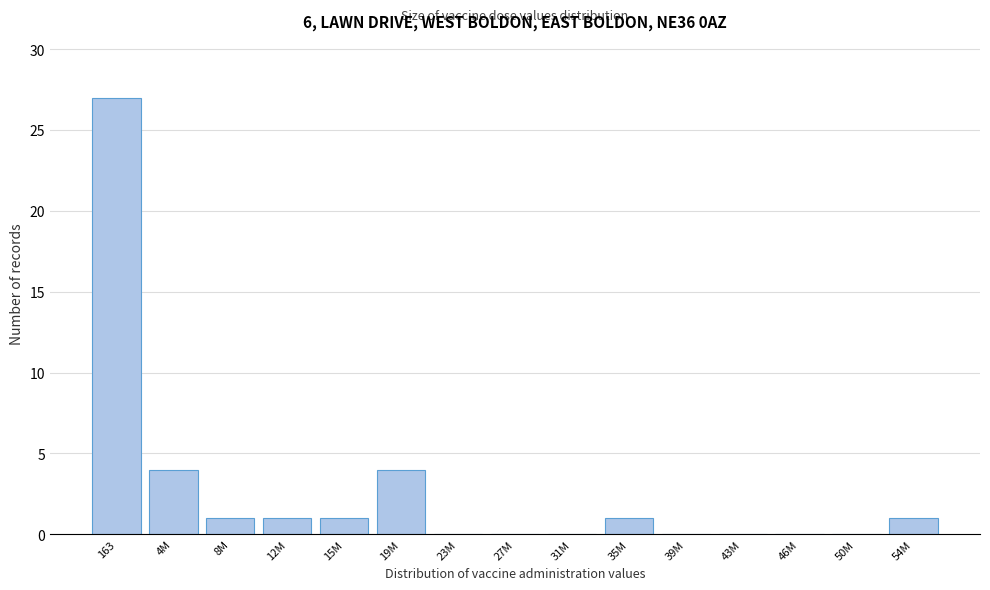

Reading left to right, extract all data points from this chart.

163=27	4M=4	8M=1	12M=1	15M=1	19M=4	23M=0	27M=0	31M=0	35M=1	39M=0	43M=0	46M=0	50M=0	54M=1